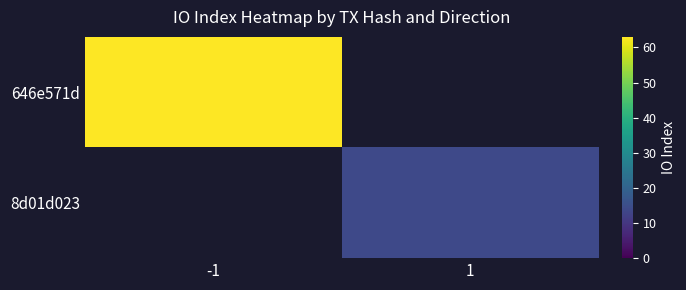

At how many categories does at least one series exceed 27?

1